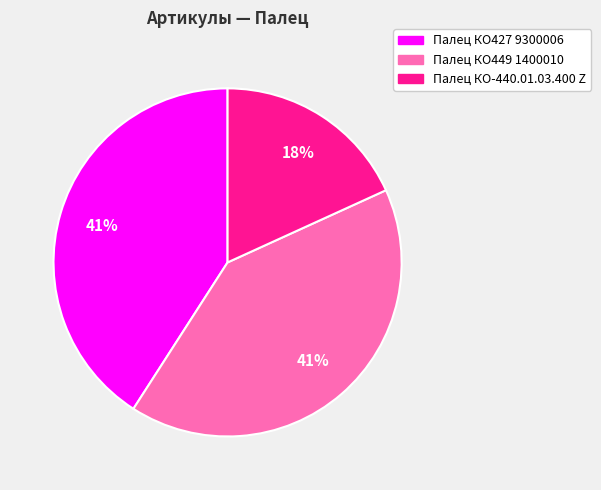

What percentage is the Палец КО427 9300006 slice, to the nearest percent?

41%